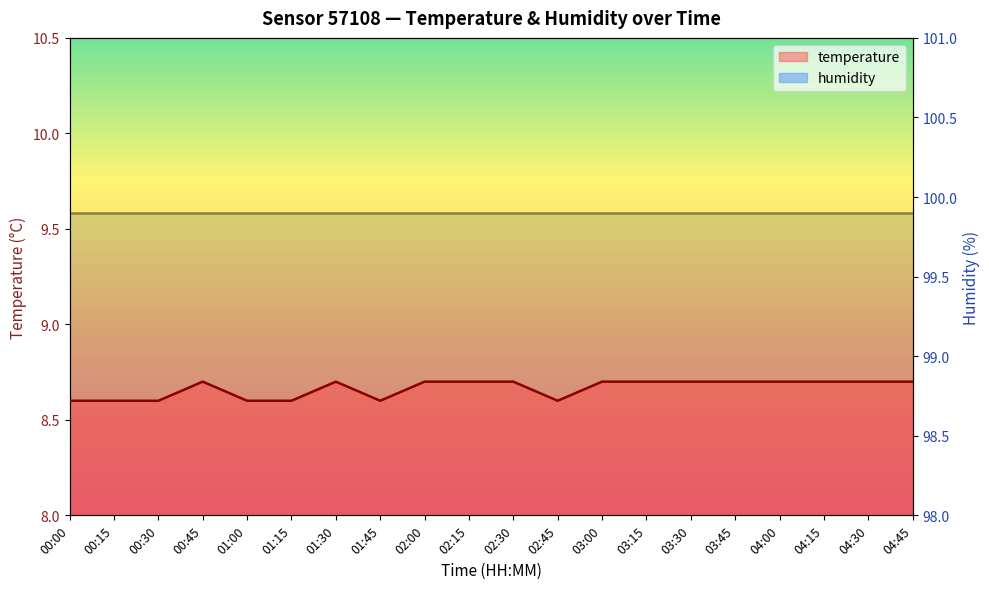

What position from the right is 03:15?

7